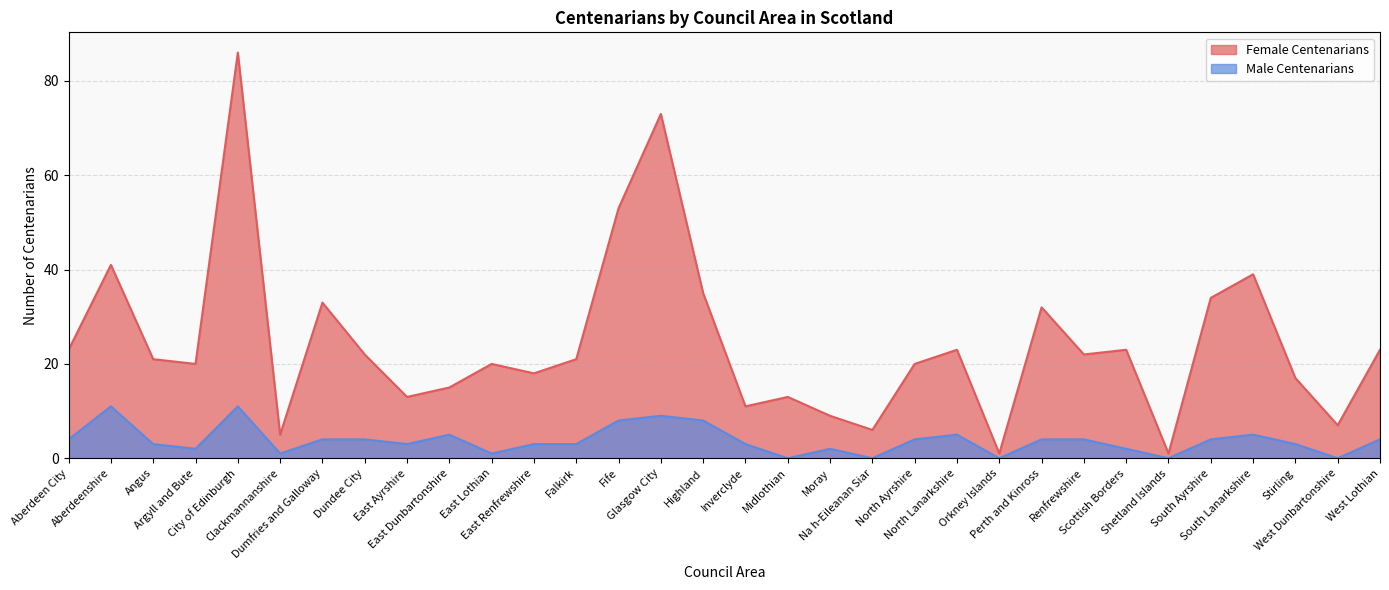

Which has a higher value, West Dunbartonshire or South Ayrshire?

South Ayrshire